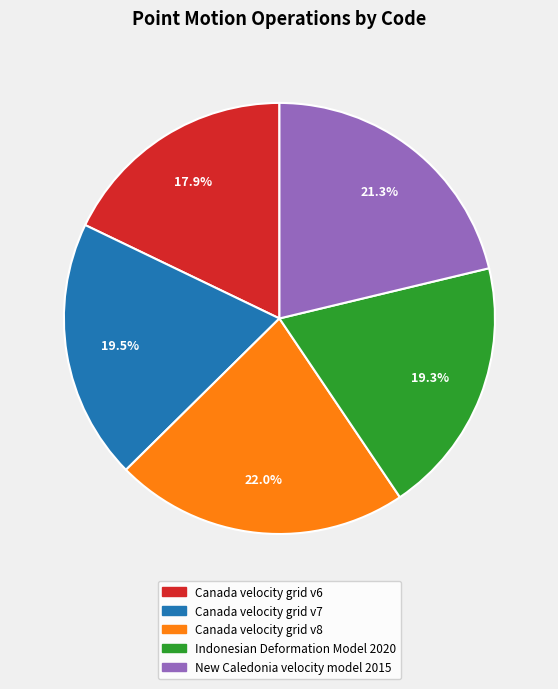

What is the largest slice in the pie chart?

Canada velocity grid v8